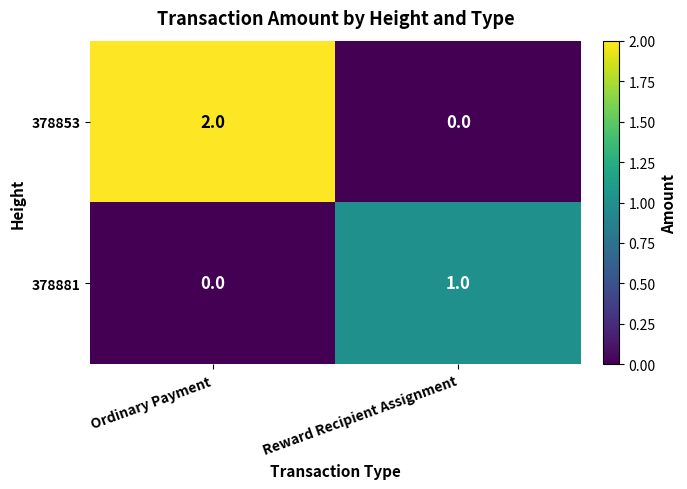

At which label is 378881 closest to 0?

Ordinary Payment